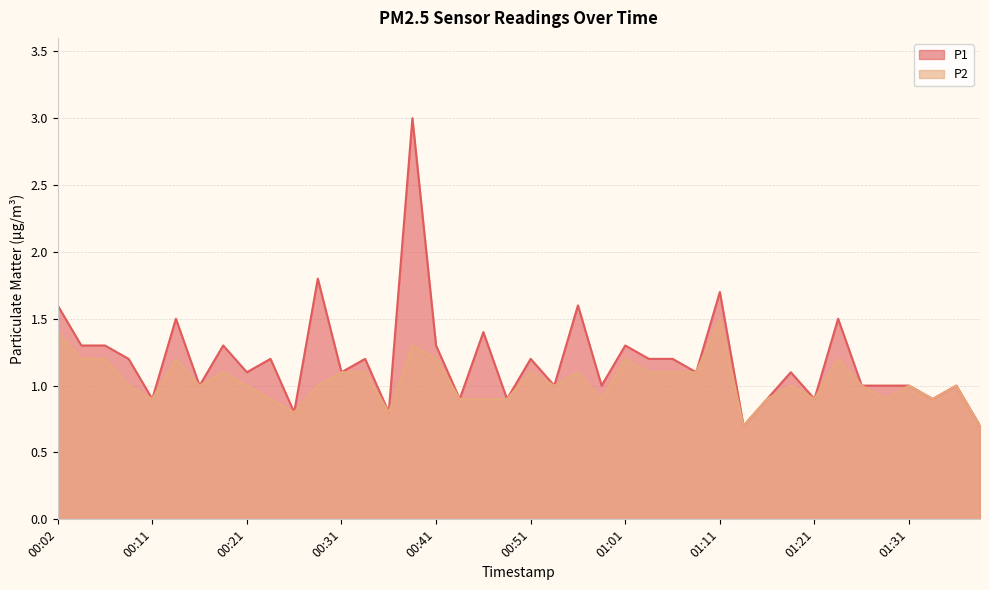

What are all the series names shown in the legend?

P1, P2